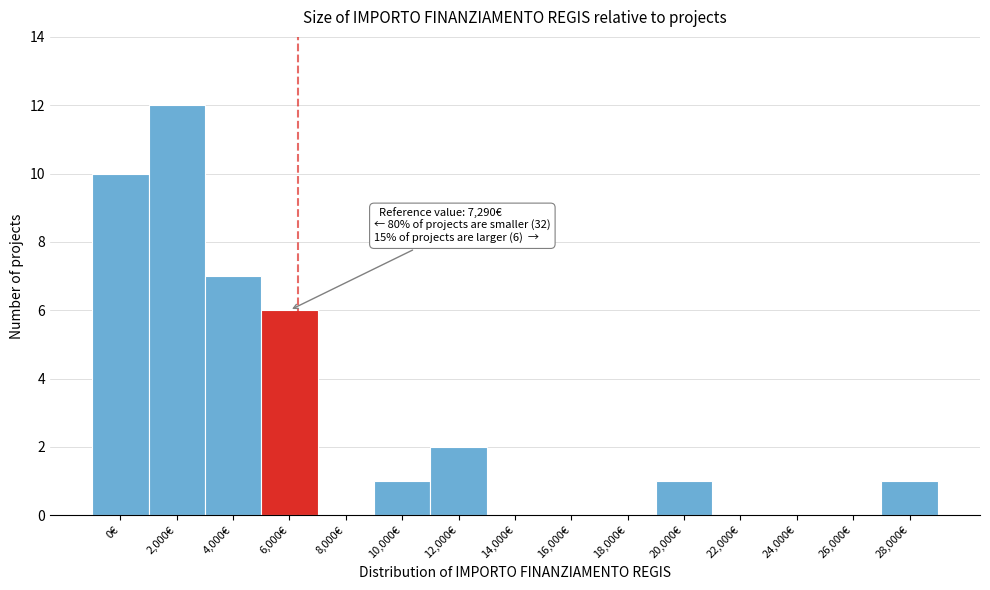

Reading right to left, transcribe all the data shown in this chart.

28,000€=1	26,000€=0	24,000€=0	22,000€=0	20,000€=1	18,000€=0	16,000€=0	14,000€=0	12,000€=2	10,000€=1	8,000€=0	6,000€=6	4,000€=7	2,000€=12	0€=10